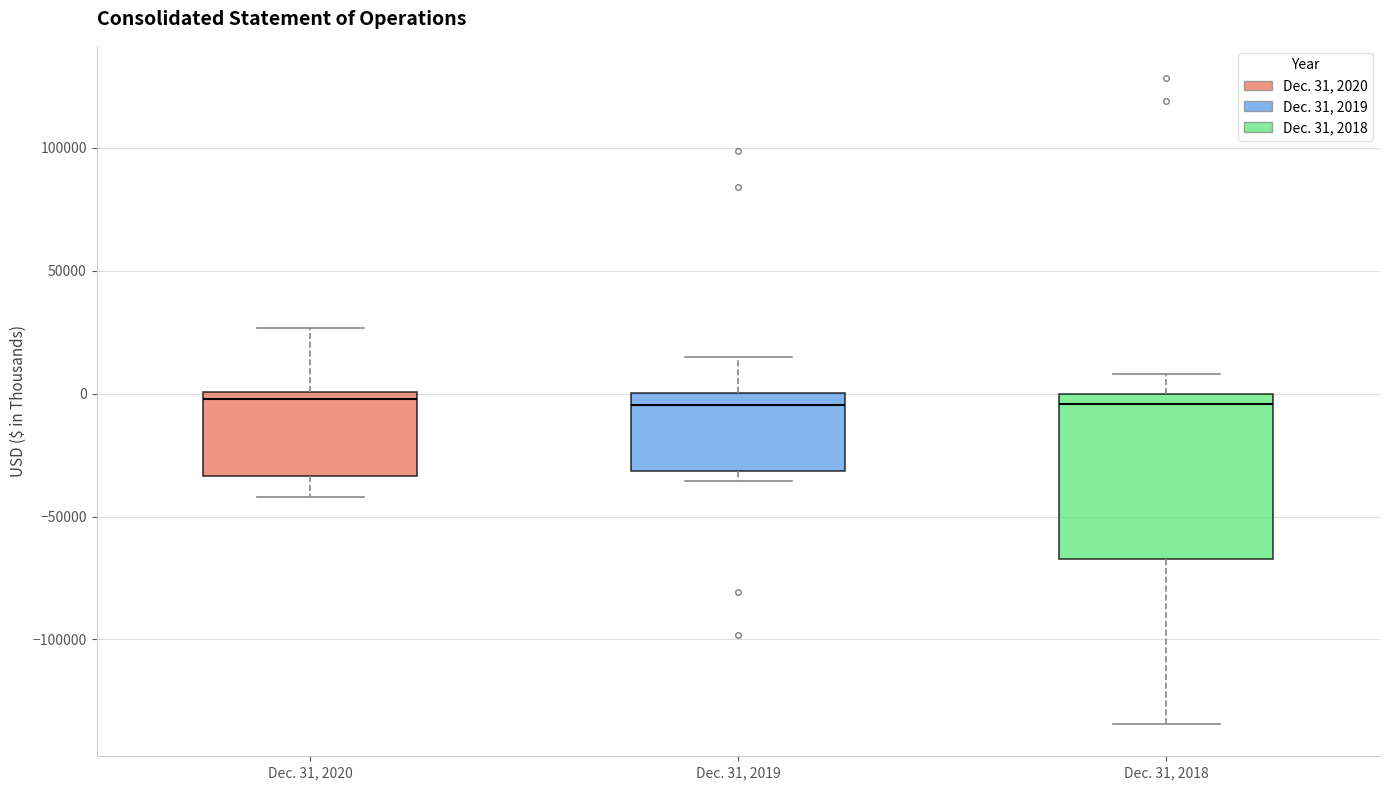

Reading left to right, transcribe this box plot: for each box, give where its median line is, the range the box spans, and where its two whiskers end, as read against the y-axis. The values are not printed on the chart, so give them approximately, as read against the axis.

Dec. 31, 2020: median 0 (just below the box's upper edge), box -35000 to 0, whiskers -40000 to 25000
Dec. 31, 2019: median -5000, box -30000 to 0, whiskers -35000 to 15000
Dec. 31, 2018: median -5000, box -65000 to 0, whiskers -135000 to 10000